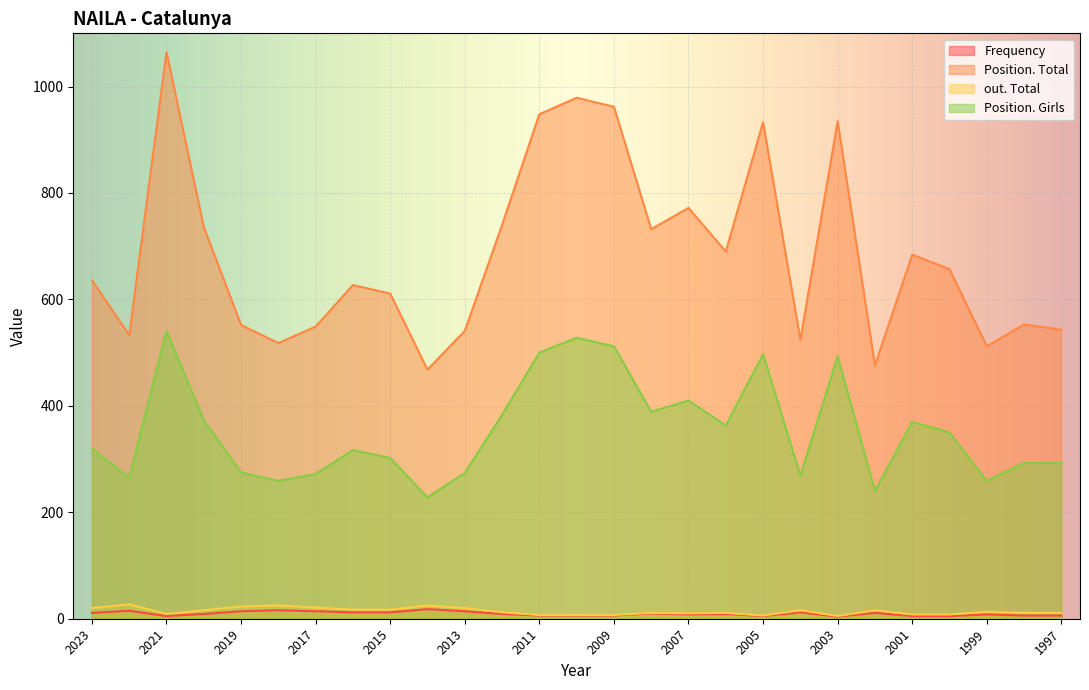

True or false: Frequency and Position. Girls cross at least once.

False